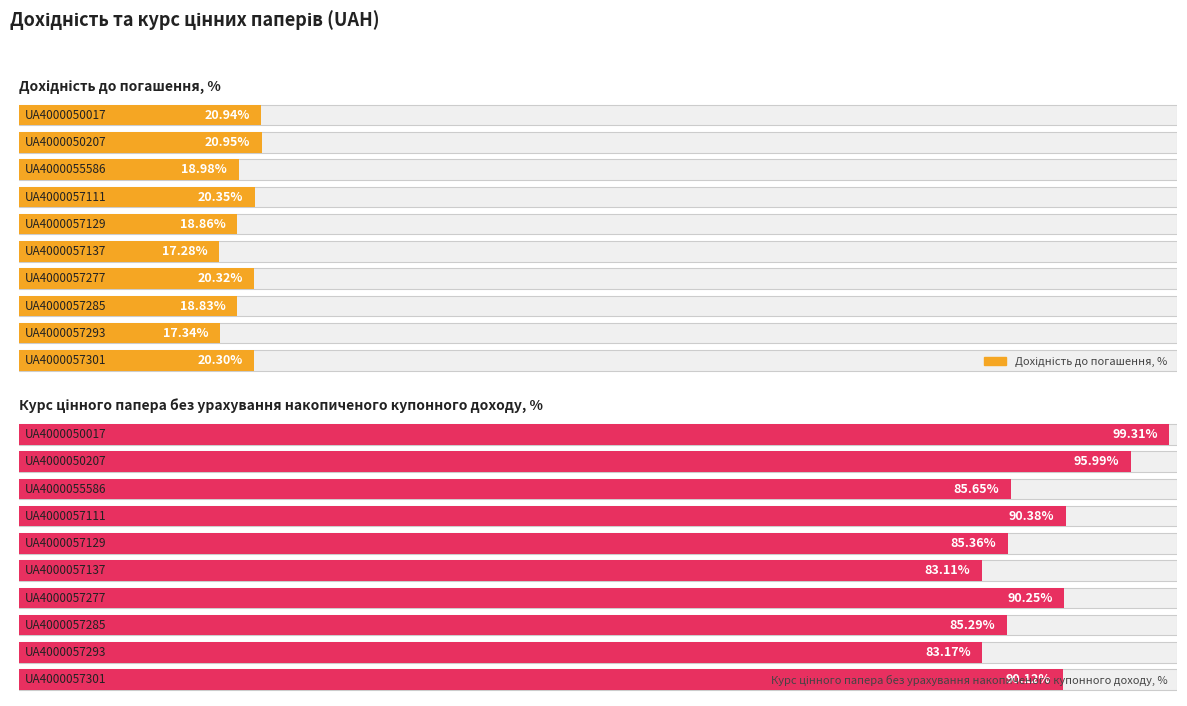

What is the difference between the second highest and minimum values in the Курс цінного папера без урахування накопиченого купонного доходу, % series?

12.9